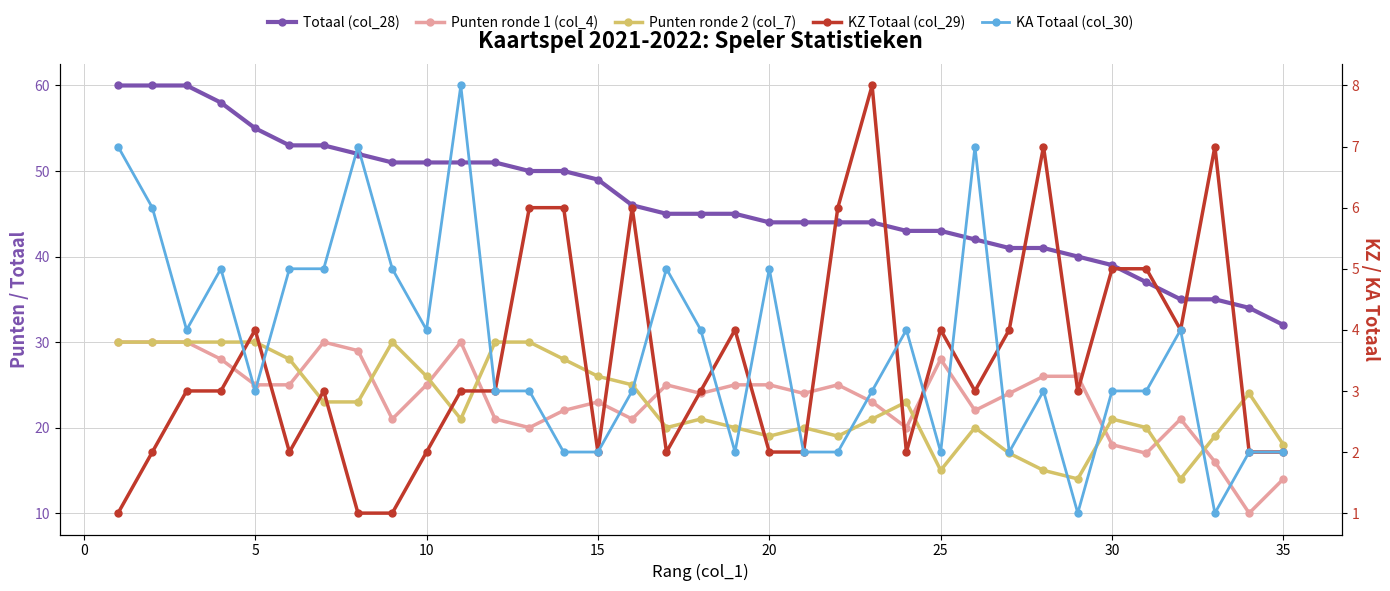

What are all the series names shown in the legend?

Totaal (col_28), Punten ronde 1 (col_4), Punten ronde 2 (col_7), KZ Totaal (col_29), KA Totaal (col_30)